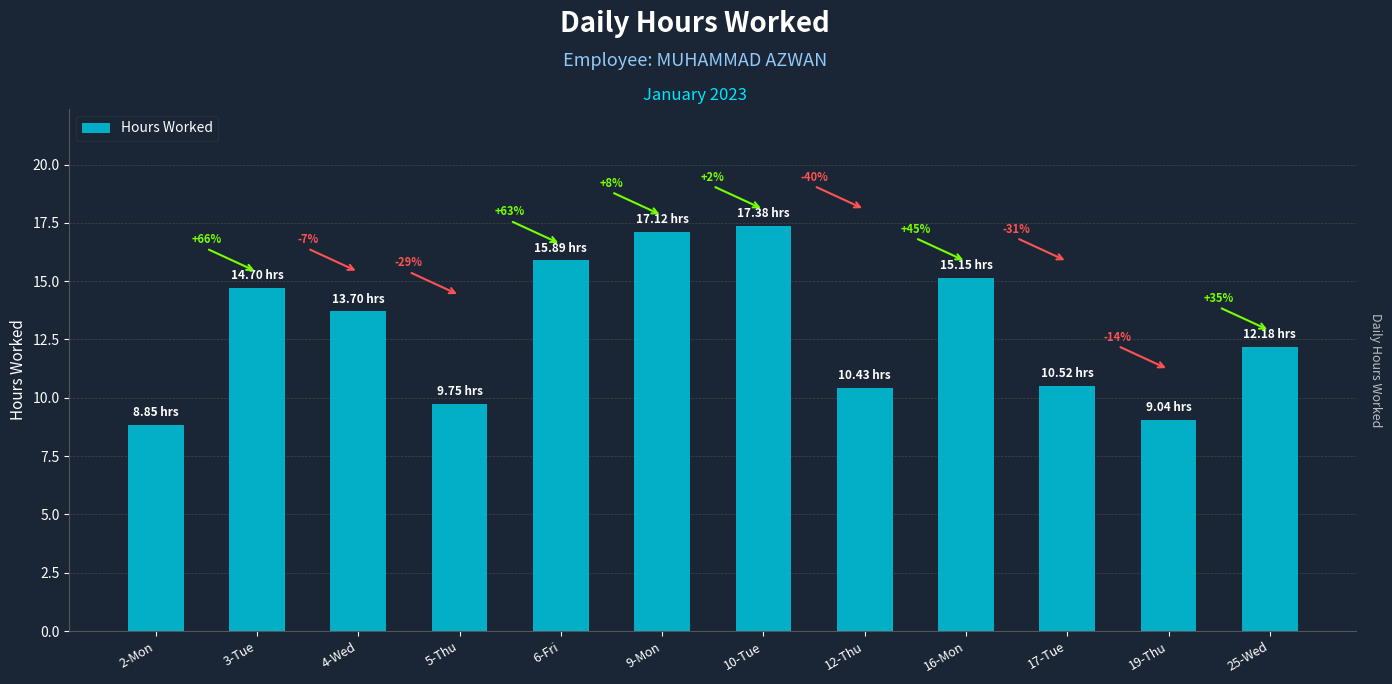

What is the difference between the maximum and minimum values?

8.5